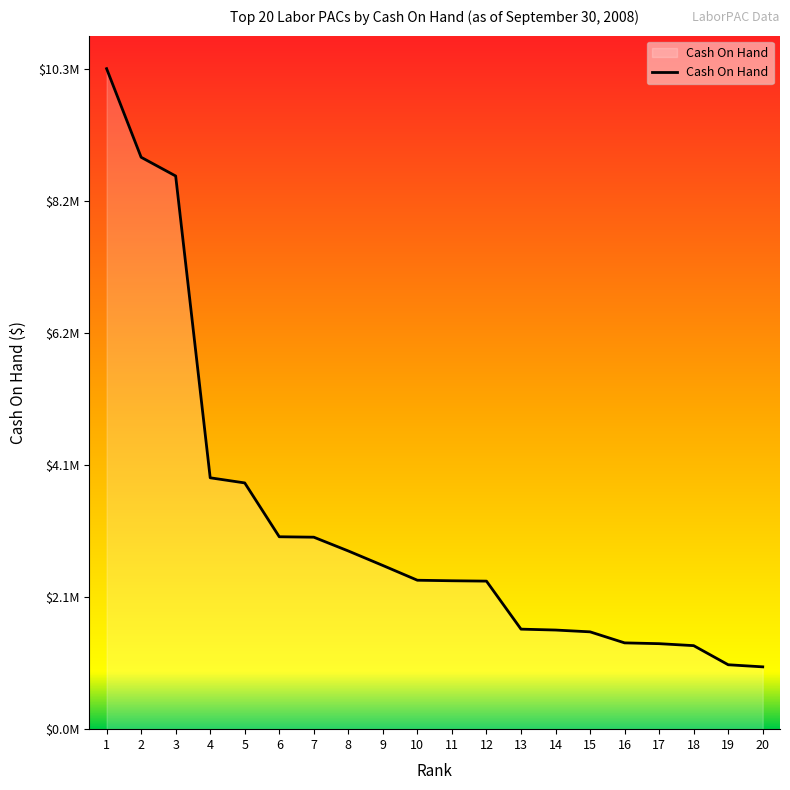

Reading right to left, transcribe all the data shown in this chart.

972589.7	1005305.9	1303630.7	1334441.7	1346849.4	1518930.2	1547169.1	1561166.4	2310563.2	2316363.7	2324410.6	2554630.0	2781090.3	2996362.3	3003076.3	3843386.9	3923464.9	8633919.0	8926296.3	10309230.5